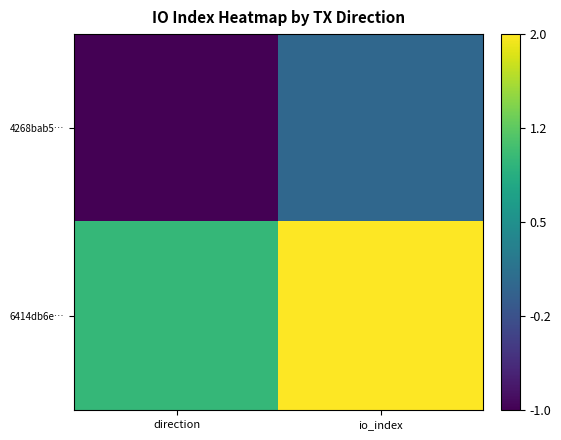

Rank the series by their average value, from highest to lowest.

6414db6e…, 4268bab5…